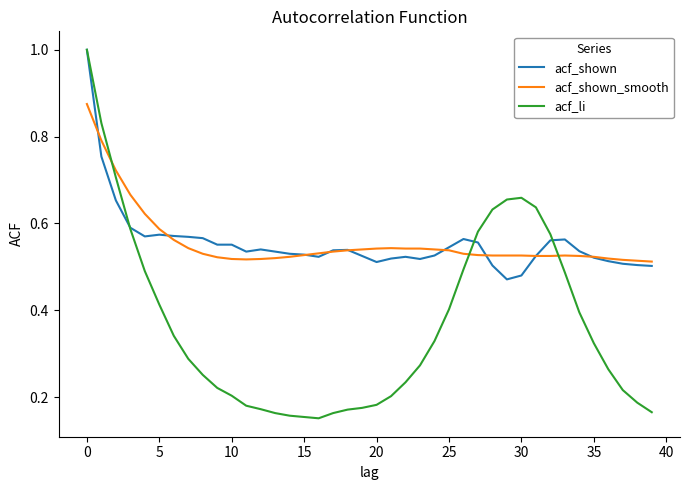

Count the acf_shown_smooth values in the range 0 to 1.

40